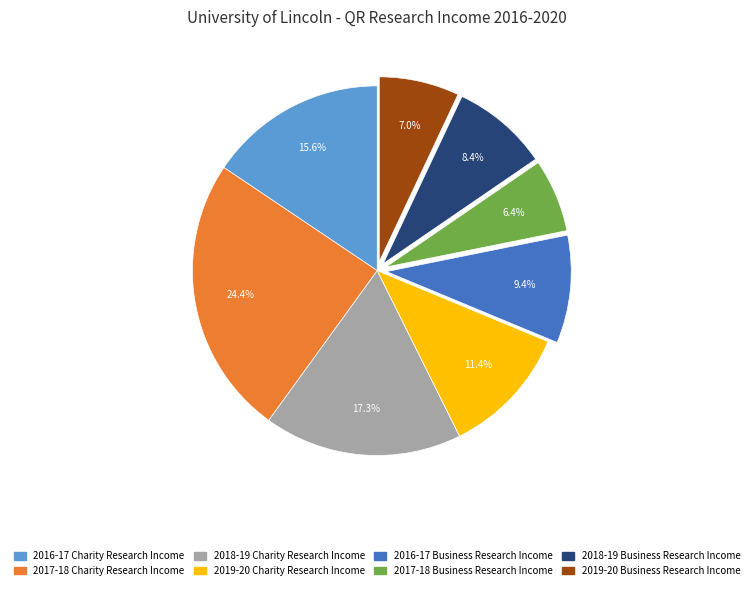

Does any single category account for the majority?

No